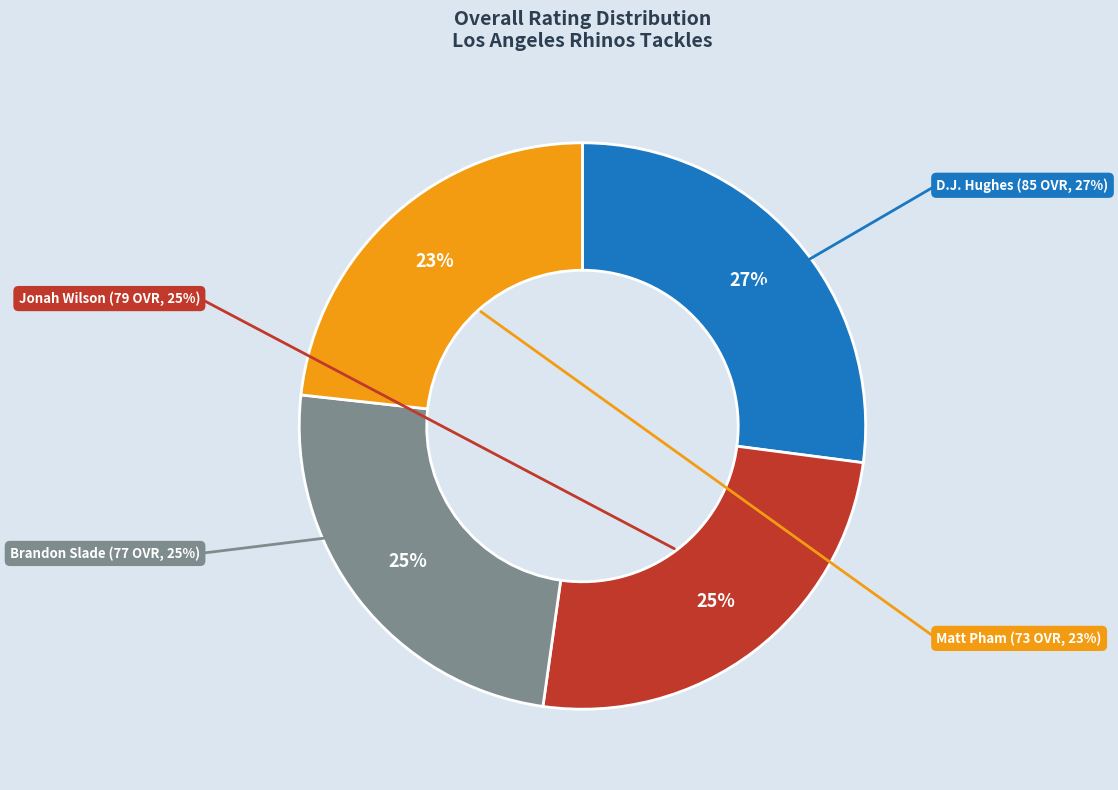

Does any single category account for the majority?

No